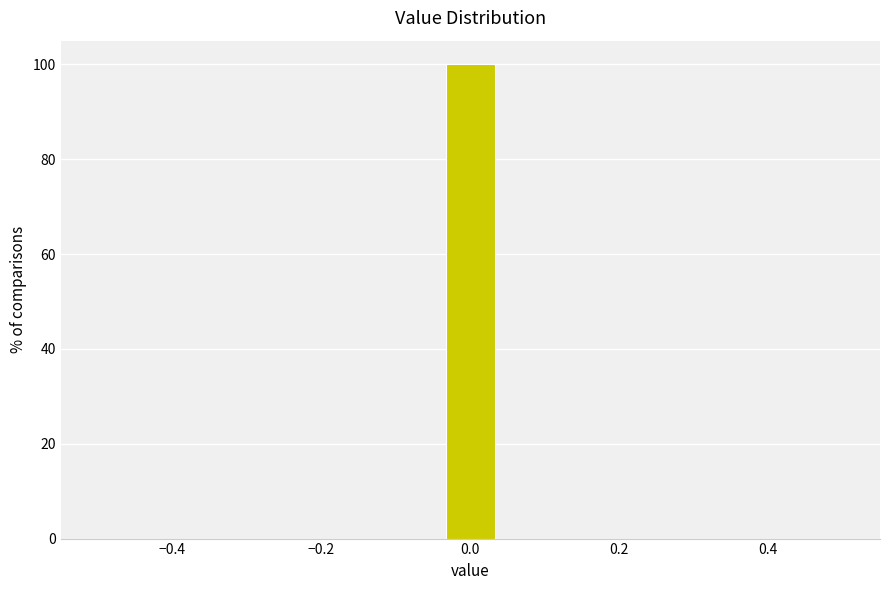

Around what value on the x-axis is the tallest bar? Give the approximate position of its centre, as read against the axis.

0.00